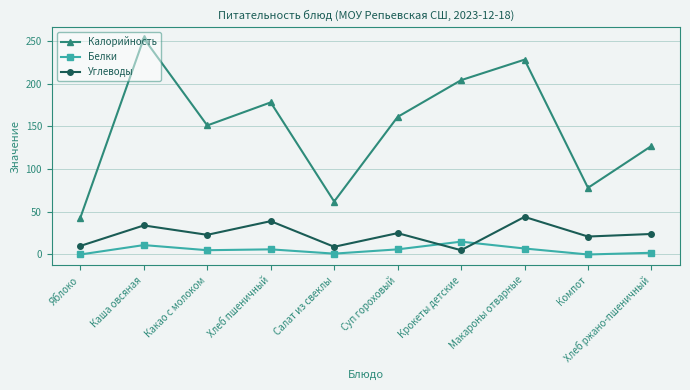

Rank the series at Хлеб пшеничный from highest to lowest value.

Калорийность, Углеводы, Белки